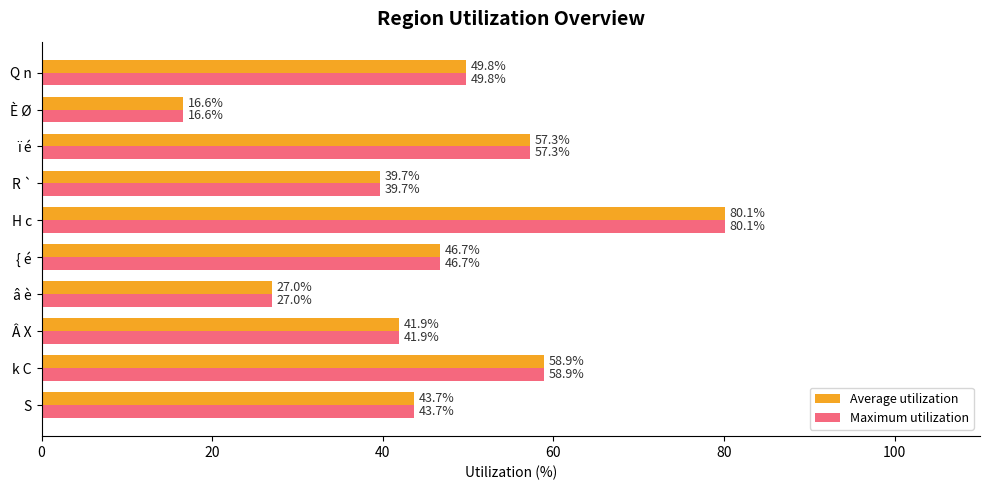

At which category is the sum across all series the highest?

H c